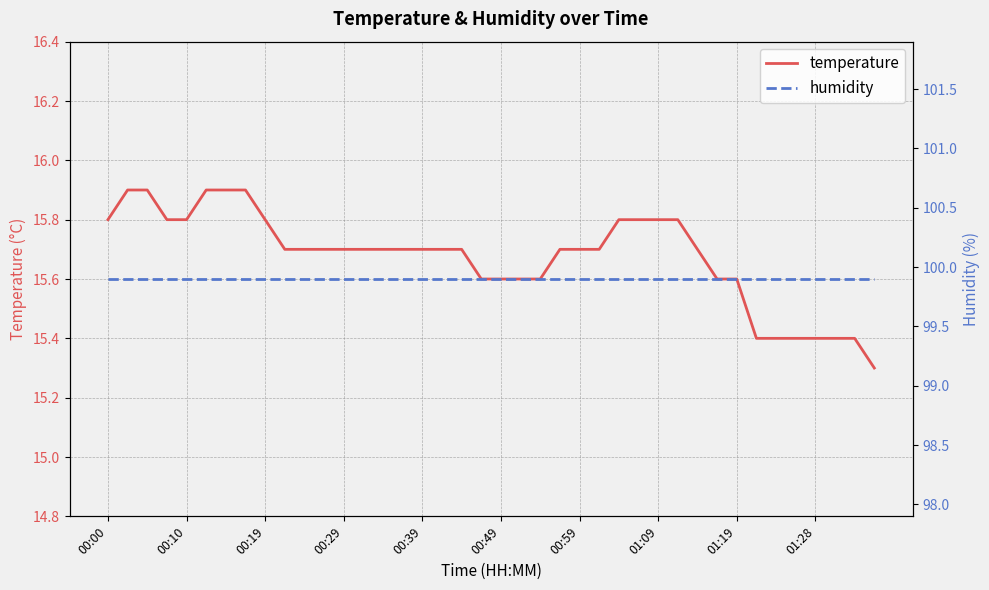

Which series has the largest total across all categories?

humidity